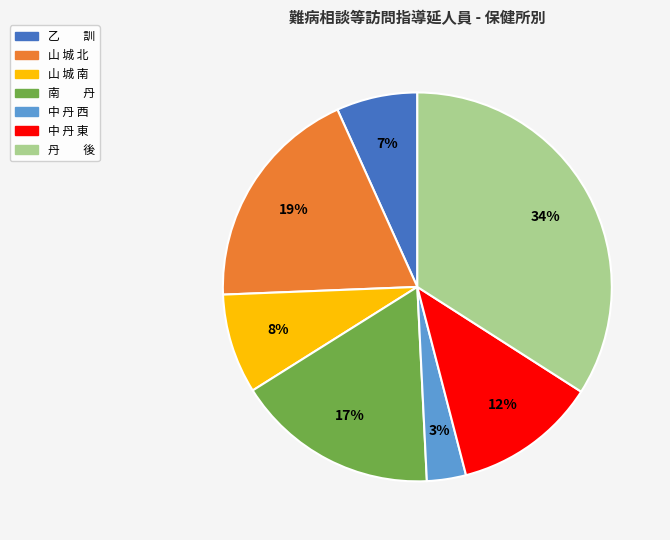

To the nearest percent, what is the difference between the largest and smallest slice percentages?

31%